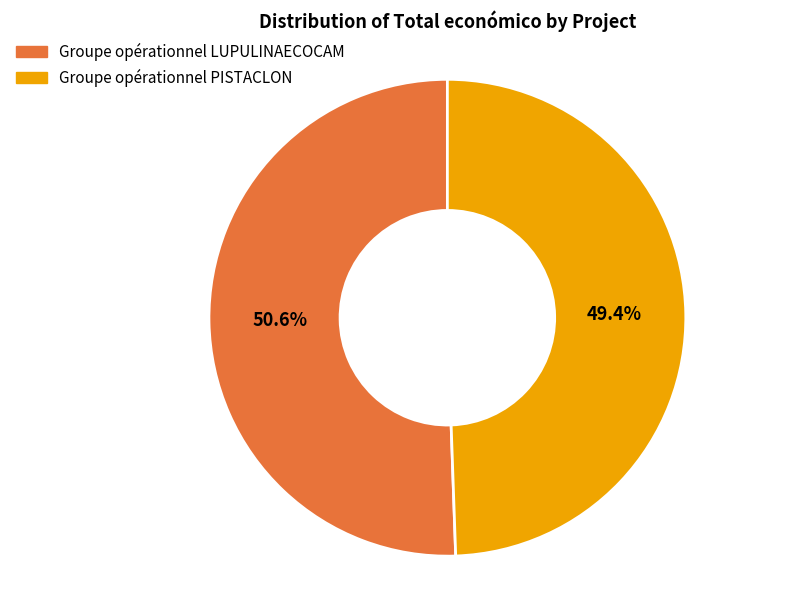

Which has a higher value, Groupe opérationnel LUPULINAECOCAM or Groupe opérationnel PISTACLON?

Groupe opérationnel LUPULINAECOCAM